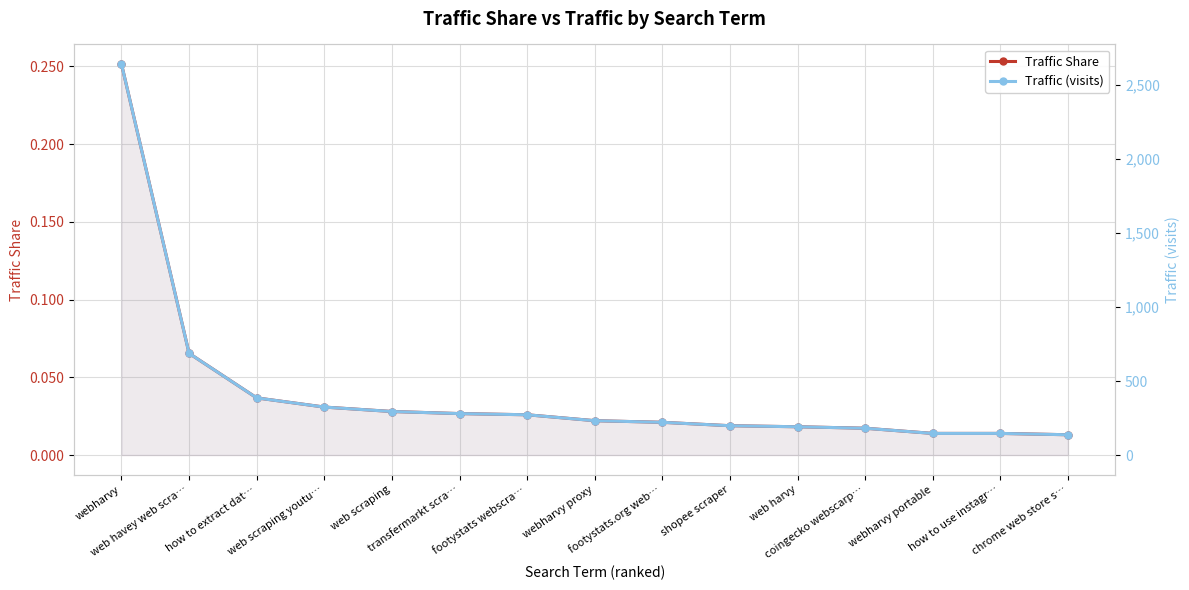

The value of Traffic (visits) at footystats webscra… is 179.7. True or false?

False